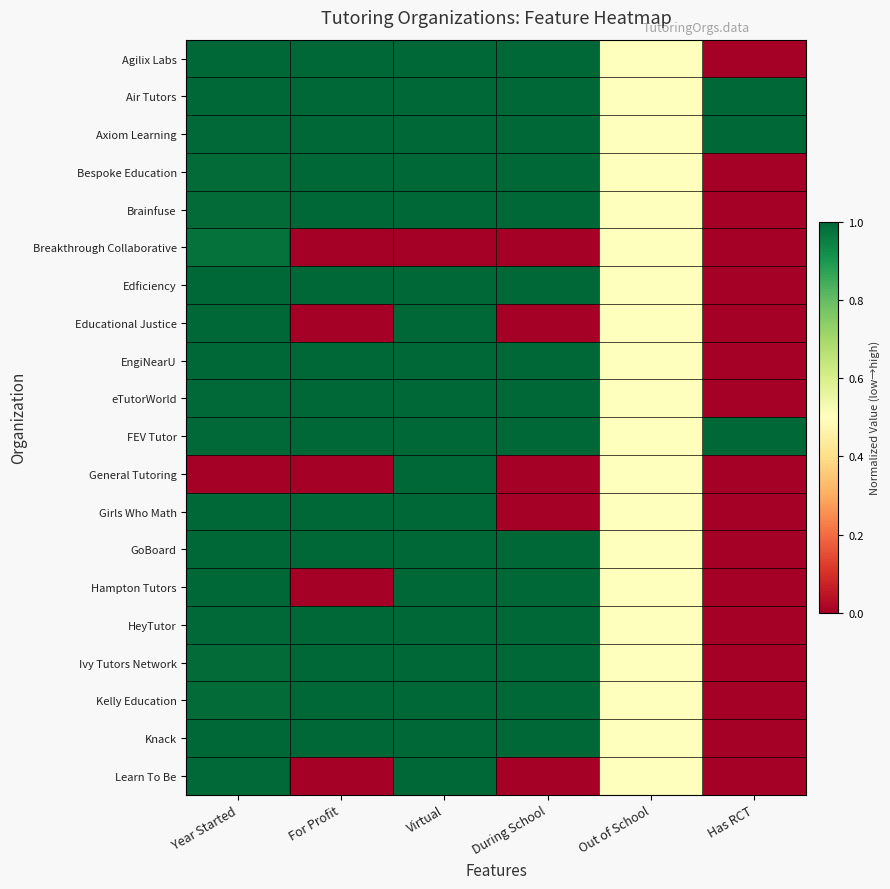

How many distinct data groups are displayed?

20